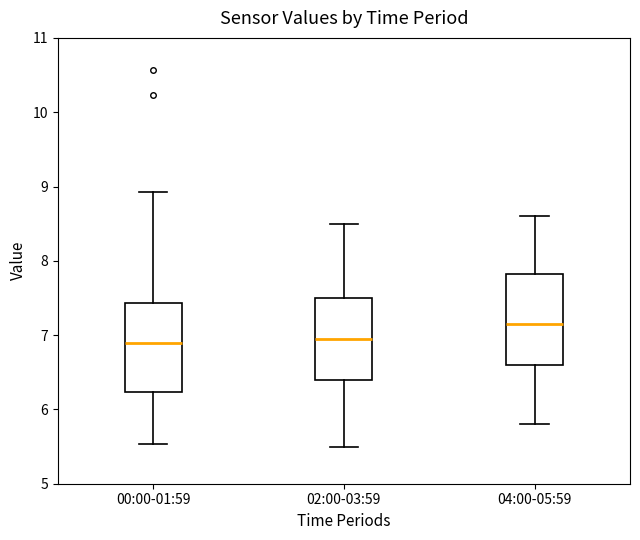

Where is the upper edge of the box for 00:00-01:59 on the y-axis? The values are not printed on the chart, so give them approximately, as read against the axis.

7.4